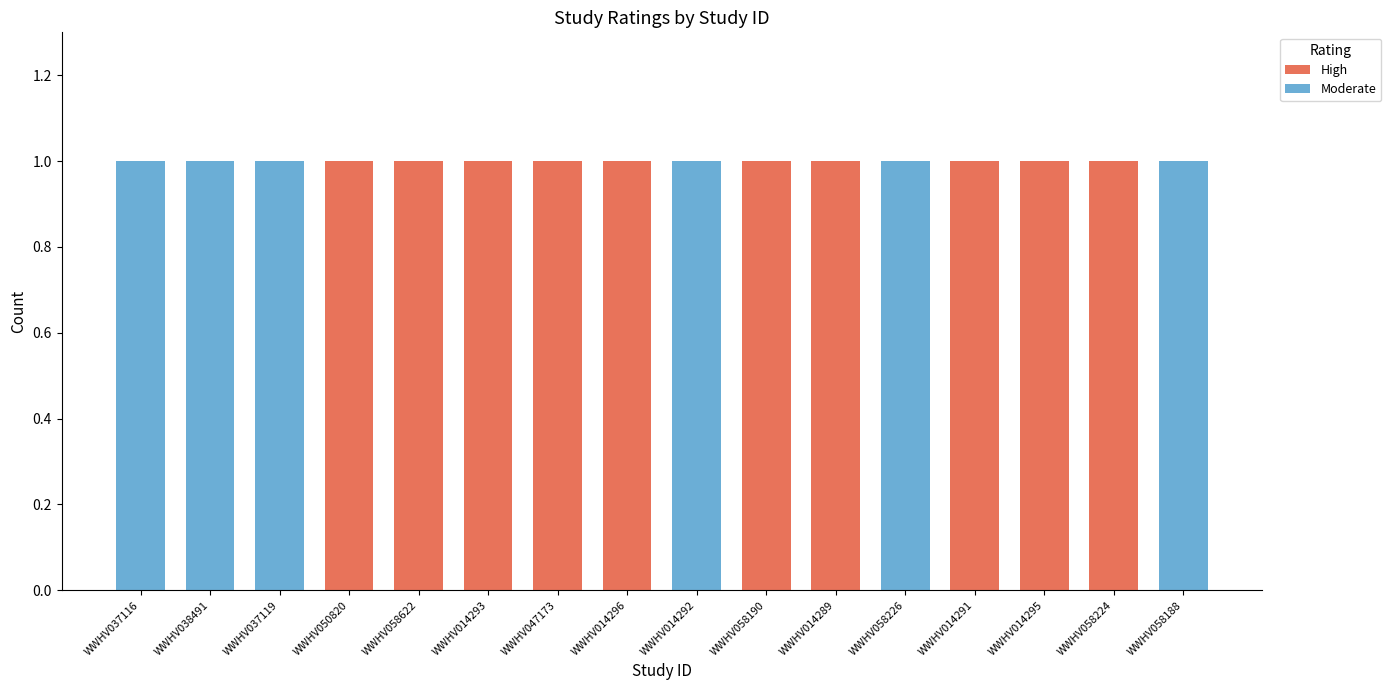

What is the sum of all High values?

10